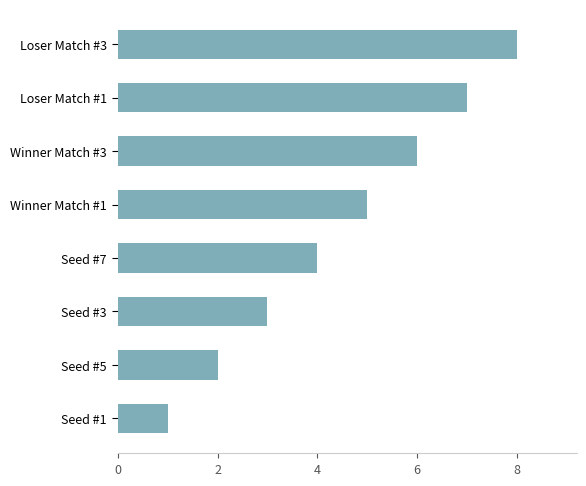

The value at Seed #5 is 3. True or false?

False